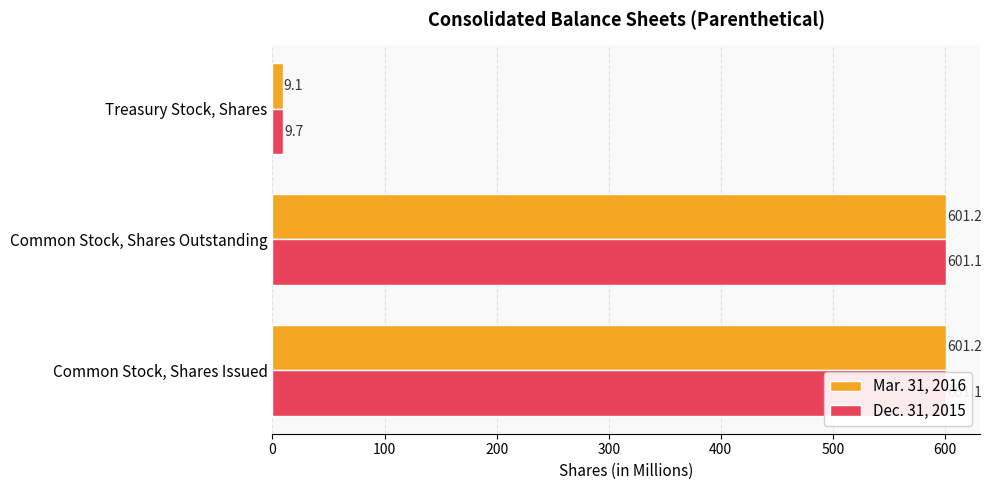

The Mar. 31, 2016 series shows 601.2 at 0. True or false?

True